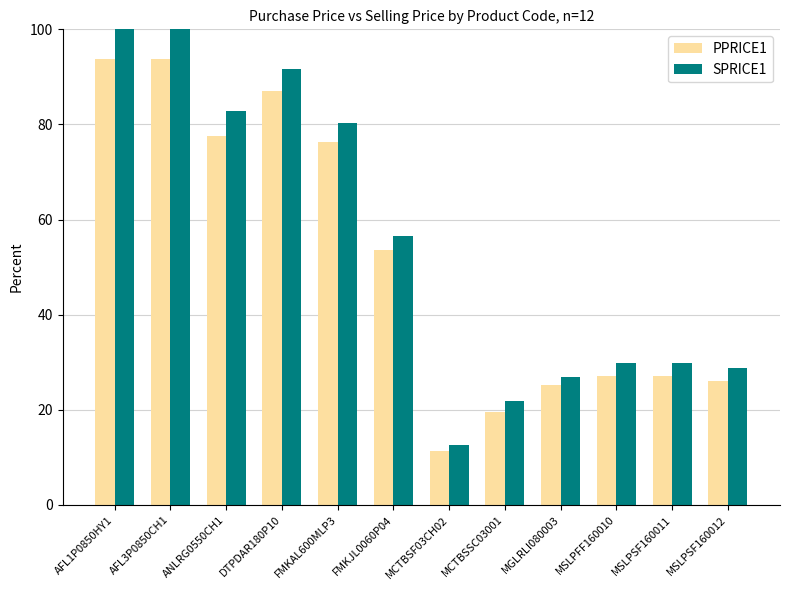

Is the value of PPRICE1 at MSLPSF160012 greater than the value of SPRICE1 at AFL1P0850HY1?

No